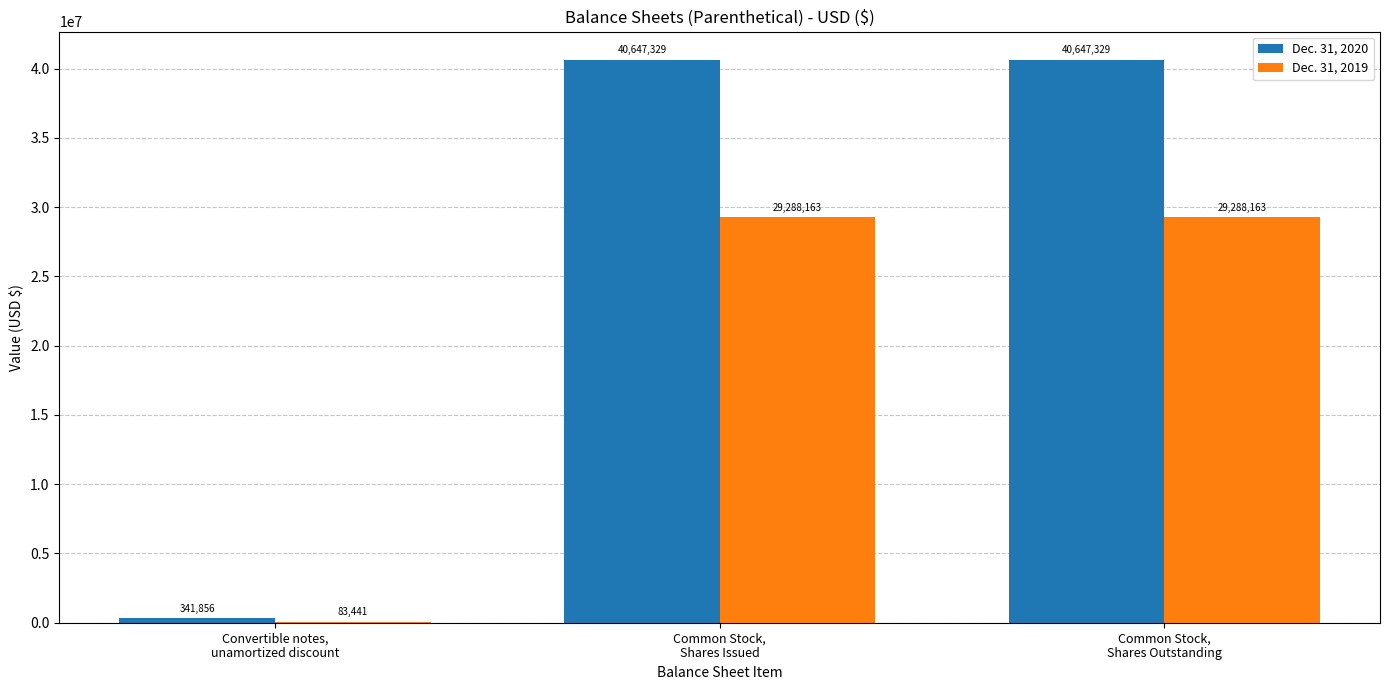

Reading left to right, list all the values displayed in this chart.

Dec. 31, 2020: Convertible notes,
unamortized discount=341856	Common Stock,
Shares Issued=40647329	Common Stock,
Shares Outstanding=40647329
Dec. 31, 2019: Convertible notes,
unamortized discount=83441	Common Stock,
Shares Issued=29288163	Common Stock,
Shares Outstanding=29288163